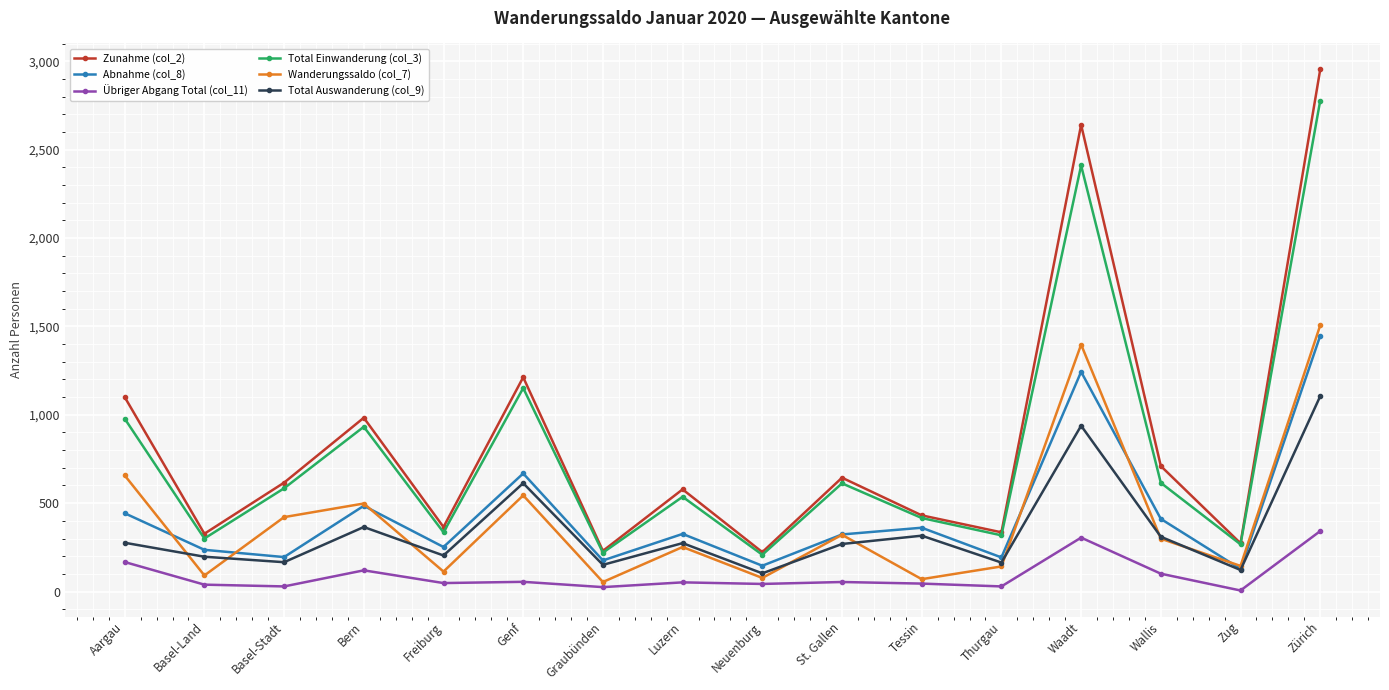

True or false: Total Auswanderung (col_9) has a value of 276 at Aargau.

True